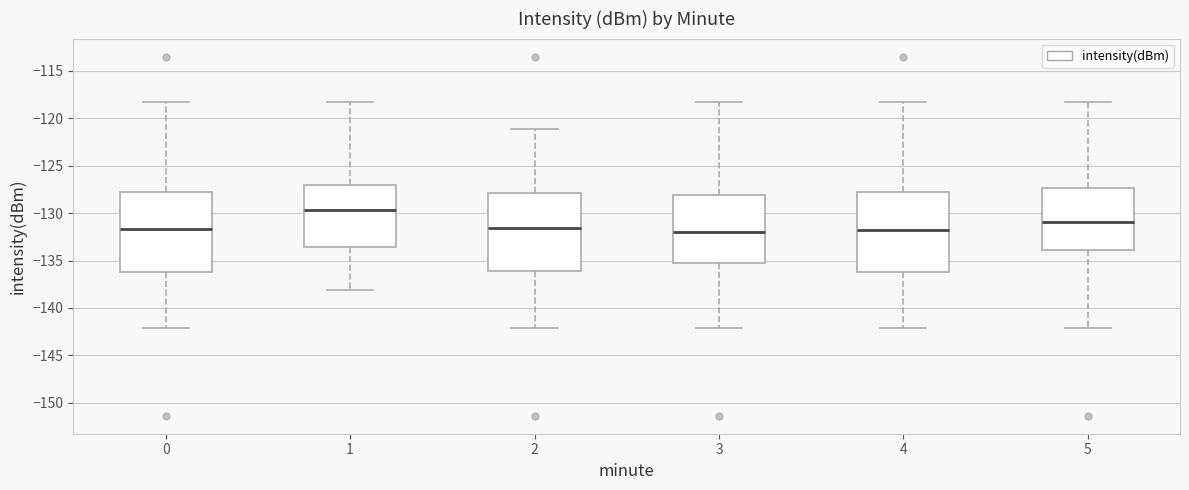

Where is the lower edge of the box at x = 5 on the y-axis? The values are not printed on the chart, so give them approximately, as read against the axis.

-134.0